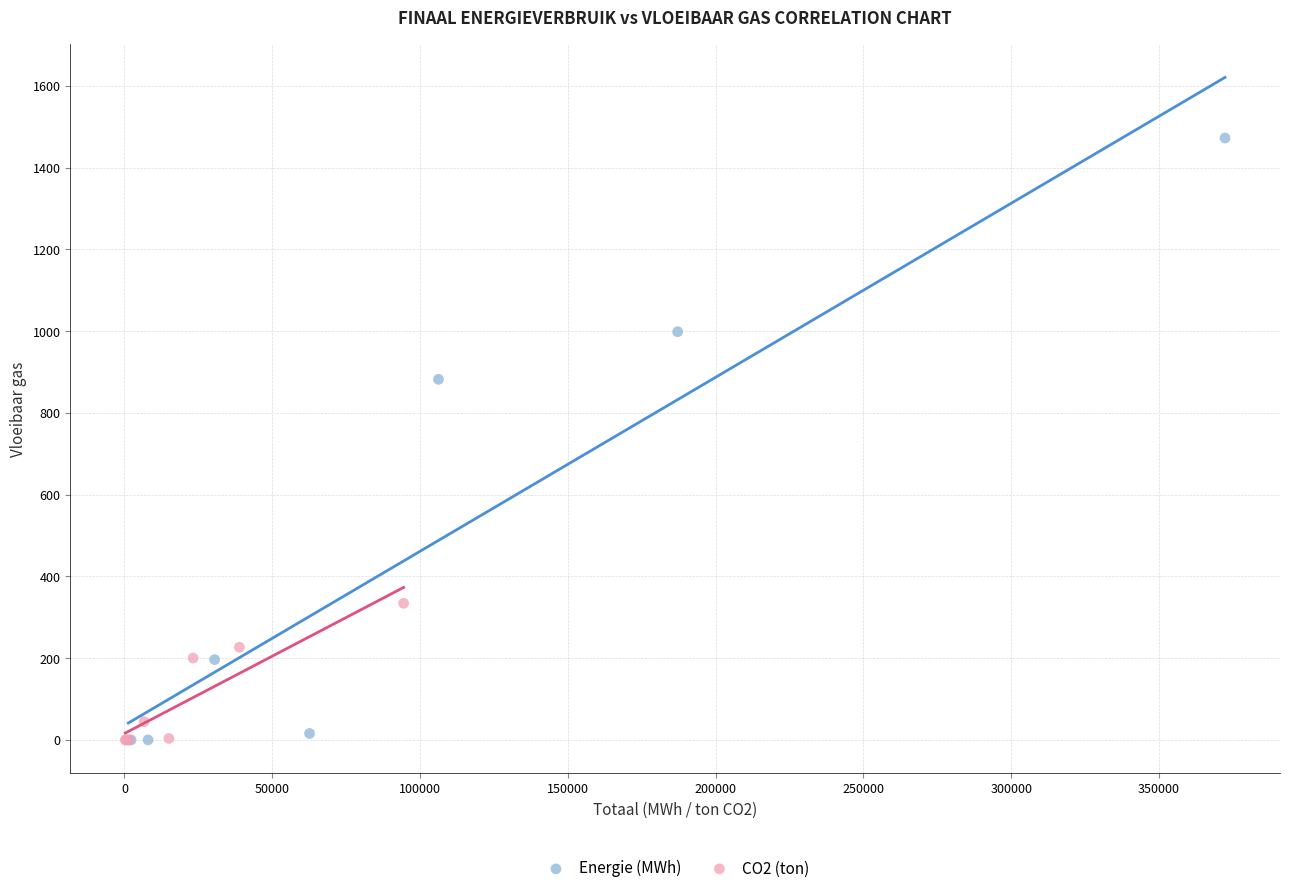

Which series has the widest spread of Y values?

Energie (MWh)